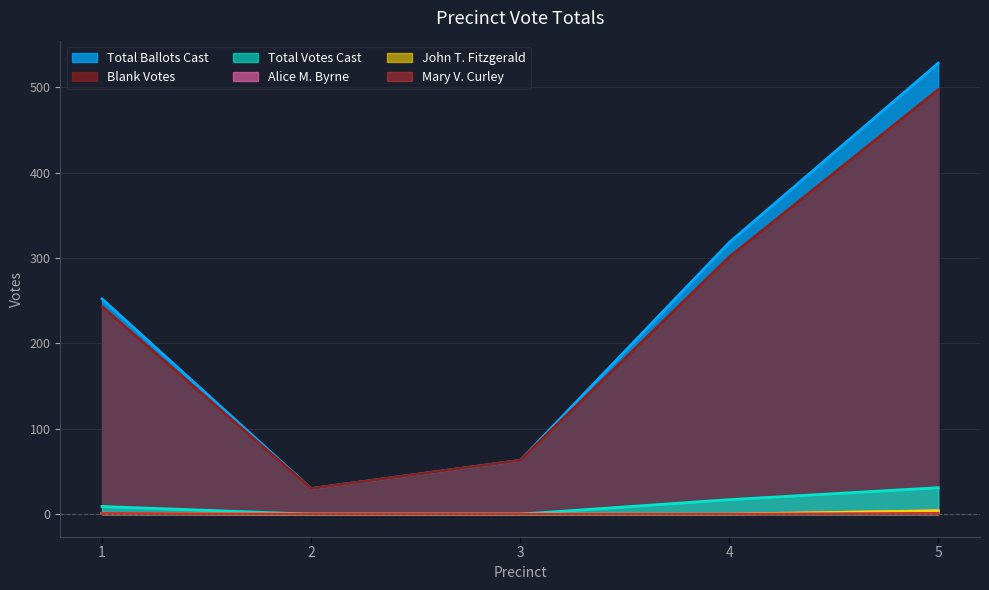

The value of John T. Fitzgerald at 2 is 2. True or false?

False